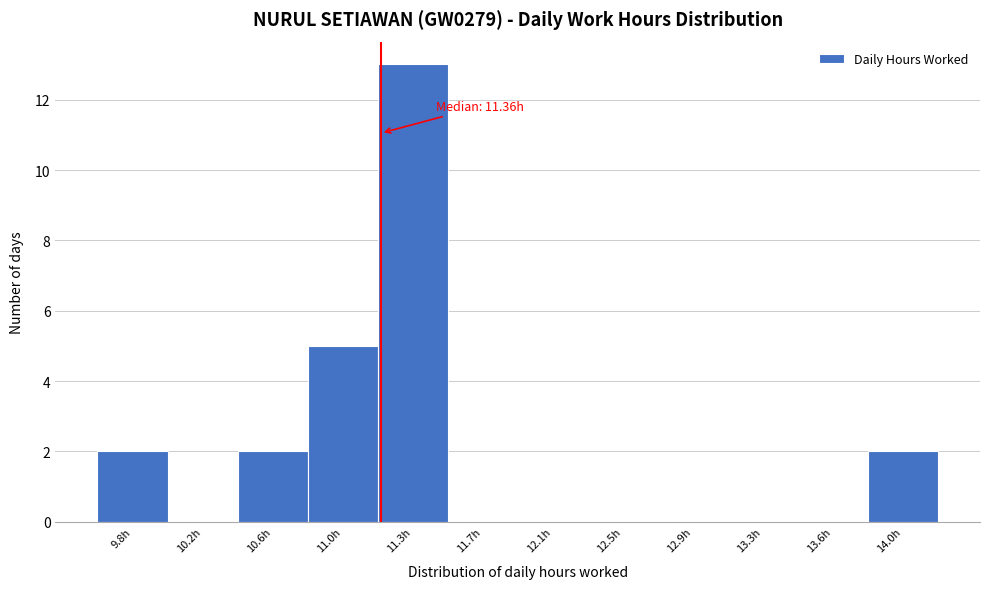

Reading left to right, extract all data points from this chart.

9.8h=2	10.2h=0	10.6h=2	11.0h=5	11.3h=13	11.7h=0	12.1h=0	12.5h=0	12.9h=0	13.3h=0	13.6h=0	14.0h=2